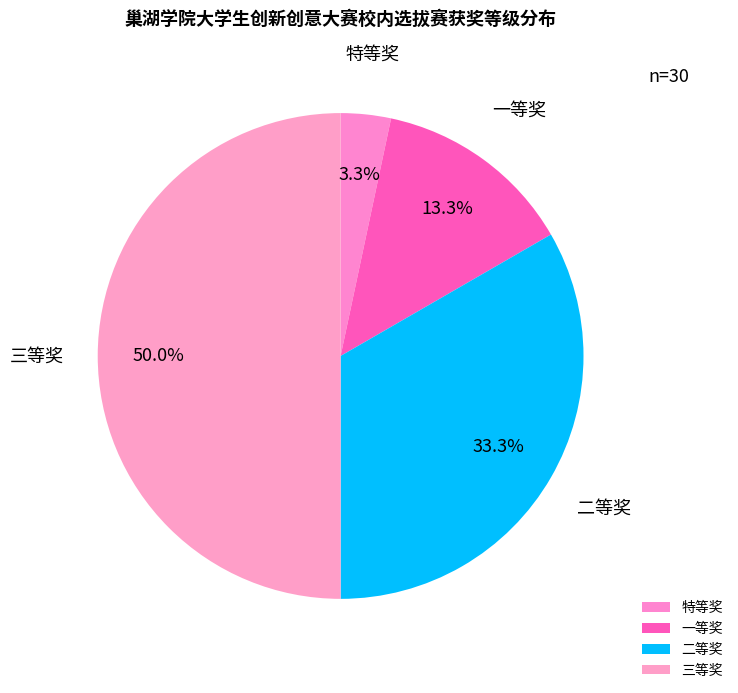

Does 二等奖 represent more than half of the total?

No